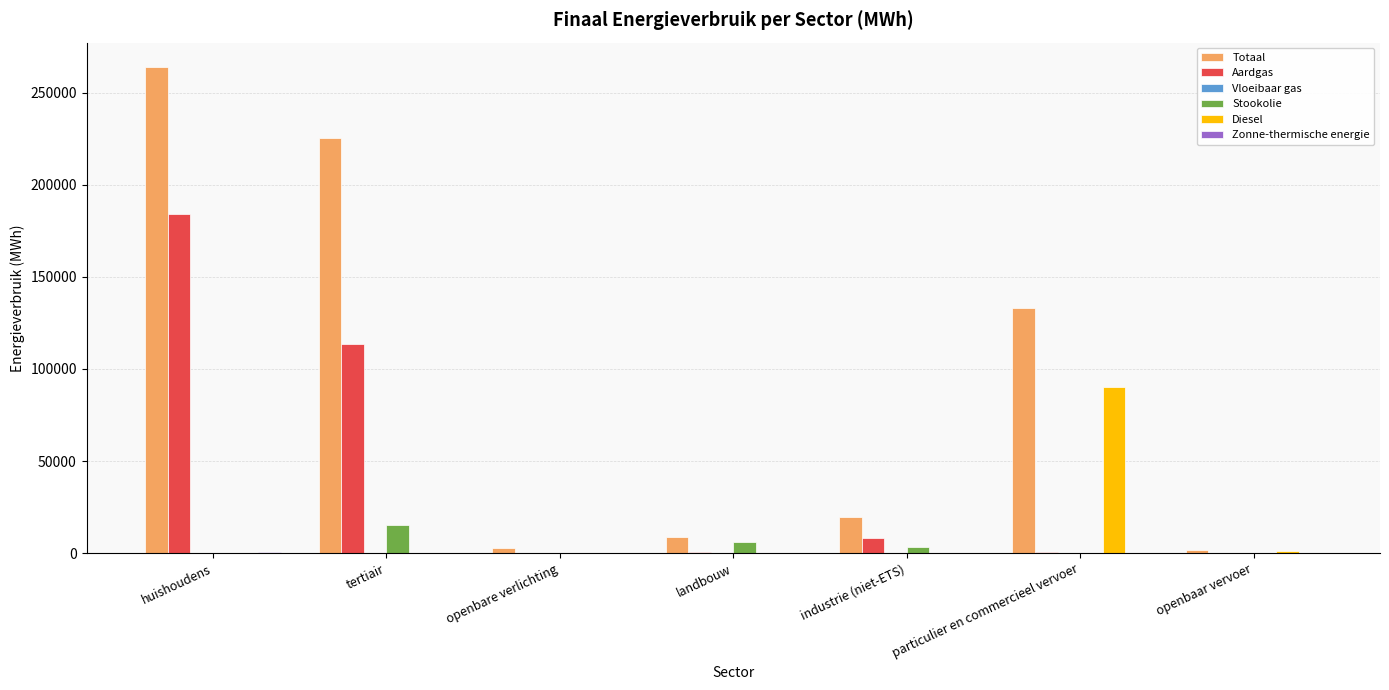

At which category is the sum across all series the highest?

huishoudens